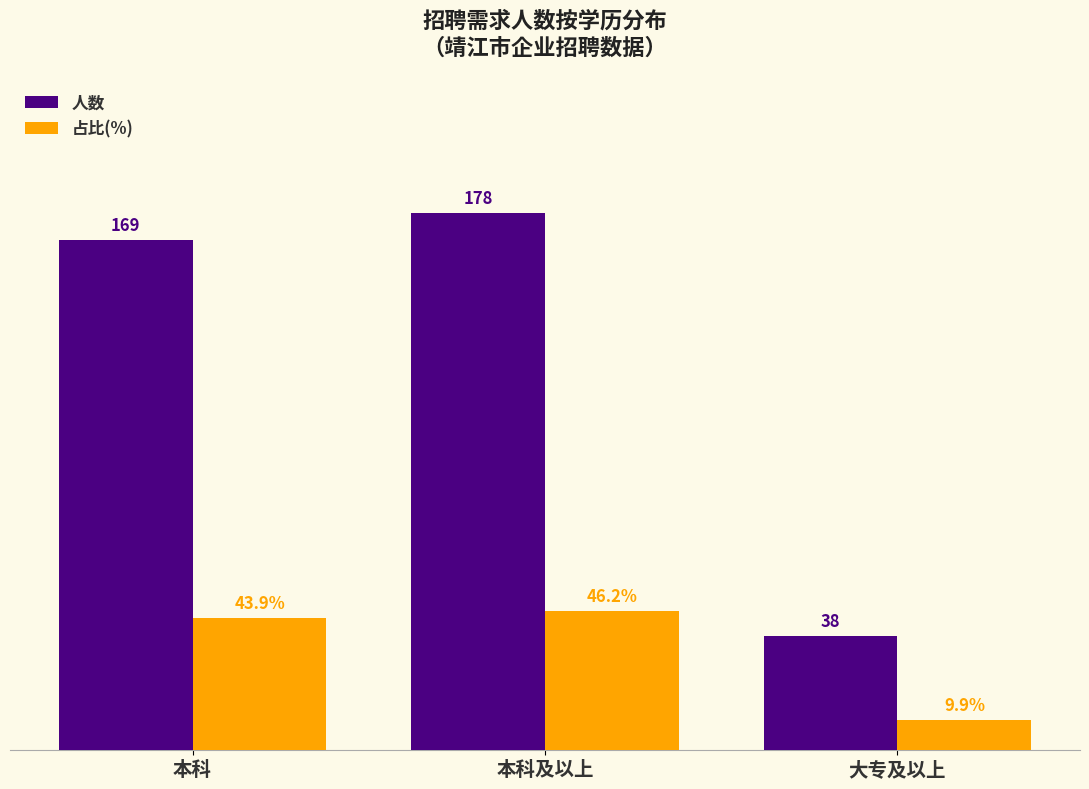

Does the chart contain any negative values?

No